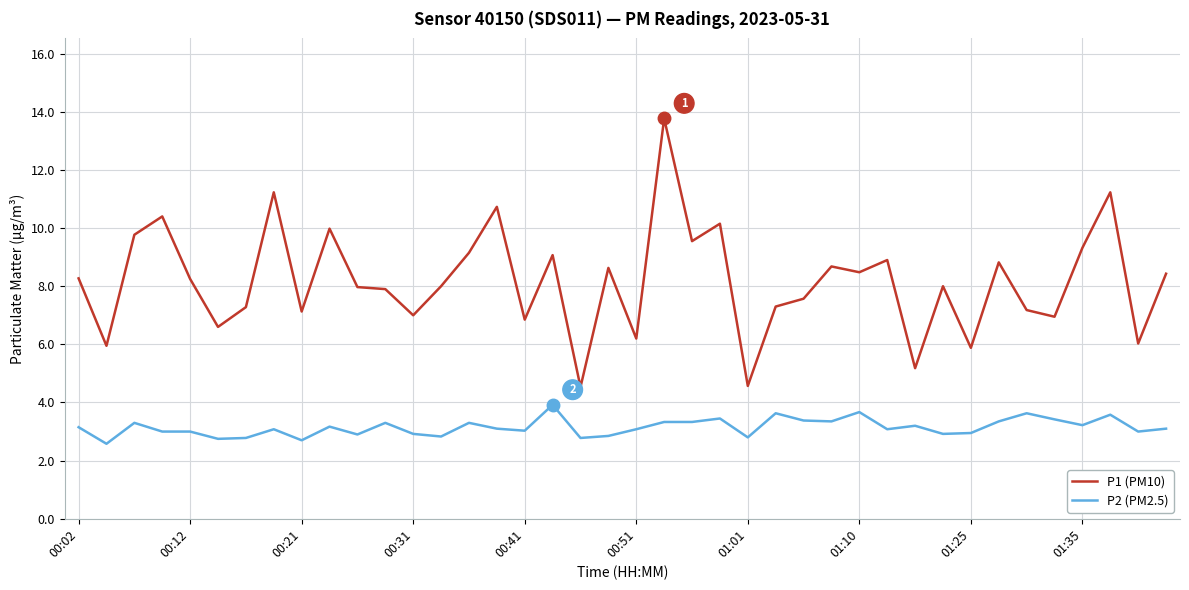

True or false: P2 (PM2.5) and P1 (PM10) intersect in this chart.

False